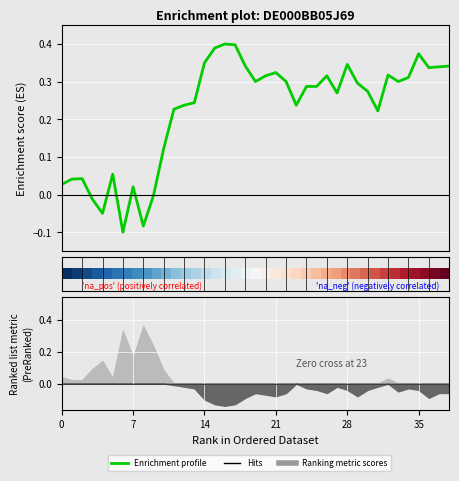

What is the value of the Enrichment profile (Resetgrens) point at the 33rd from the left?

0.3